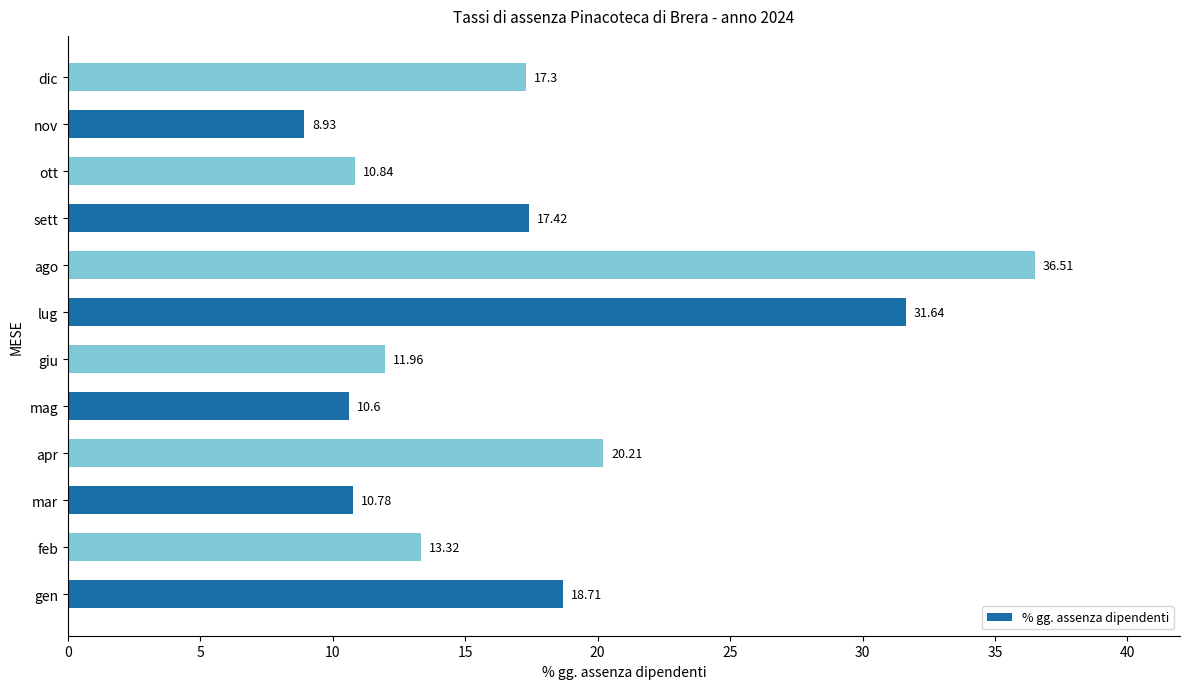

Rank the categories by value from highest to lowest.

ago, lug, apr, gen, sett, dic, feb, giu, ott, mar, mag, nov